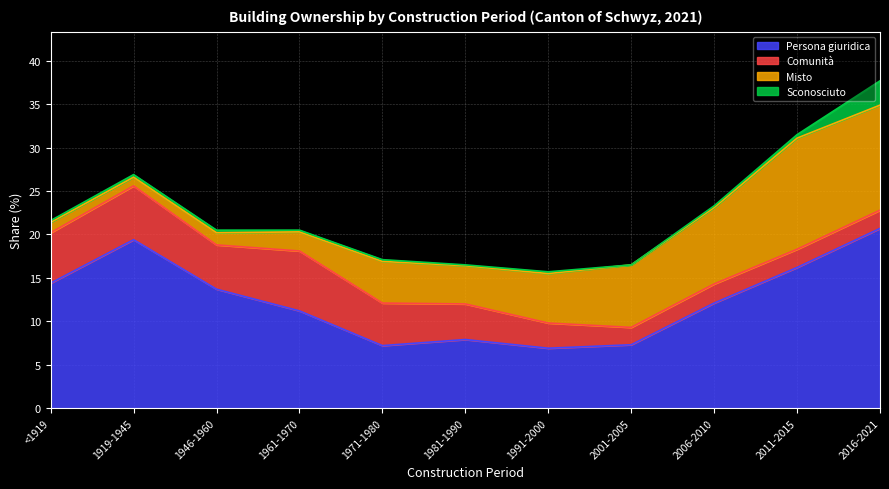

Reading left to right, what are all the values shown in this chart?

Persona giuridica: <1919=14.4	1919-1945=19.4	1946-1960=13.7	1961-1970=11.2	1971-1980=7.2	1981-1990=7.9	1991-2000=6.9	2001-2005=7.3	2006-2010=12.1	2011-2015=16.2	2016-2021=20.7
Comunità: <1919=5.8	1919-1945=6.2	1946-1960=5.1	1961-1970=6.9	1971-1980=4.9	1981-1990=4.1	1991-2000=2.9	2001-2005=2.0	2006-2010=2.2	2011-2015=2.1	2016-2021=2.1
Misto: <1919=1.2	1919-1945=1.0	1946-1960=1.4	1961-1970=2.2	1971-1980=4.8	1981-1990=4.4	1991-2000=5.7	2001-2005=7.2	2006-2010=8.8	2011-2015=12.8	2016-2021=12.1
Sconosciuto: <1919=0.2	1919-1945=0.3	1946-1960=0.3	1961-1970=0.2	1971-1980=0.2	1981-1990=0.1	1991-2000=0.2	2001-2005=0.0	2006-2010=0.2	2011-2015=0.4	2016-2021=2.8